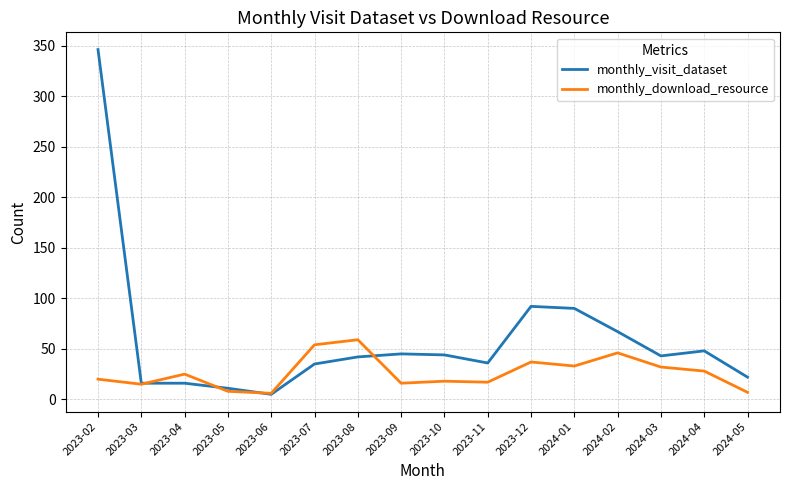

At which label is monthly_visit_dataset closest to 175?

2023-12